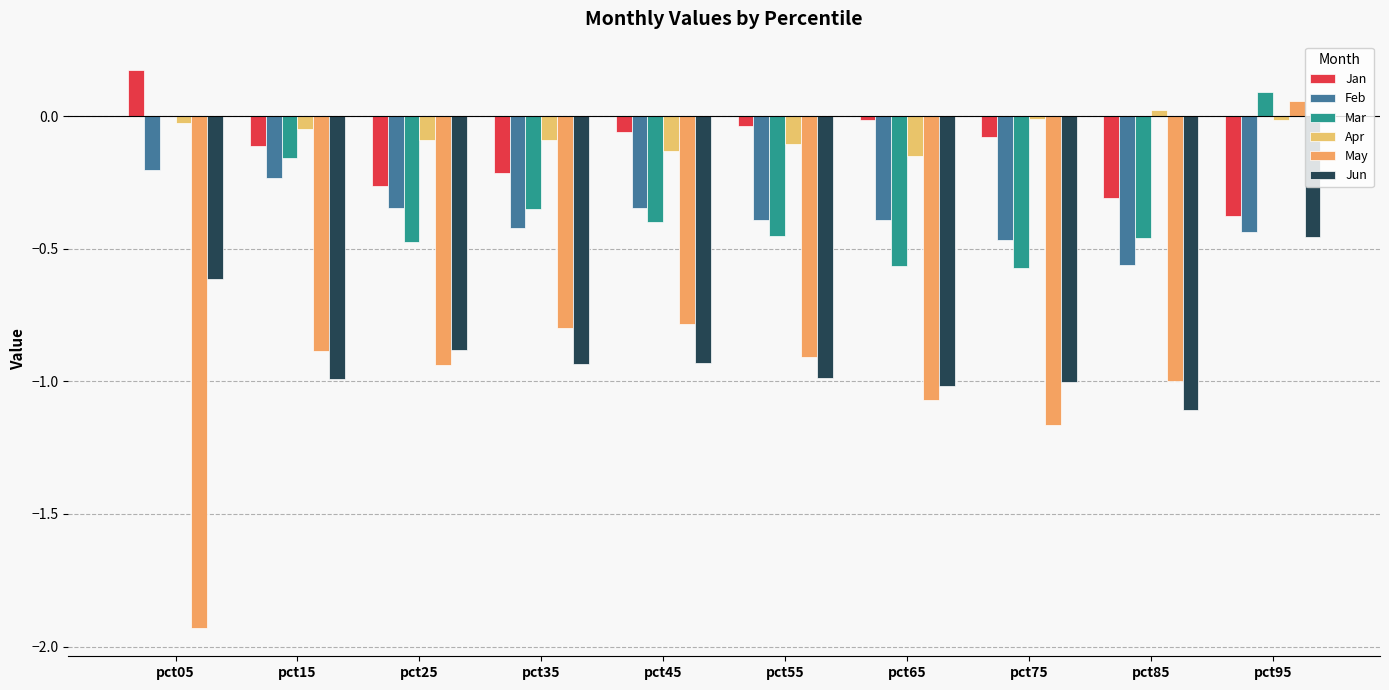

At which category is the sum across all series the highest?

pct95